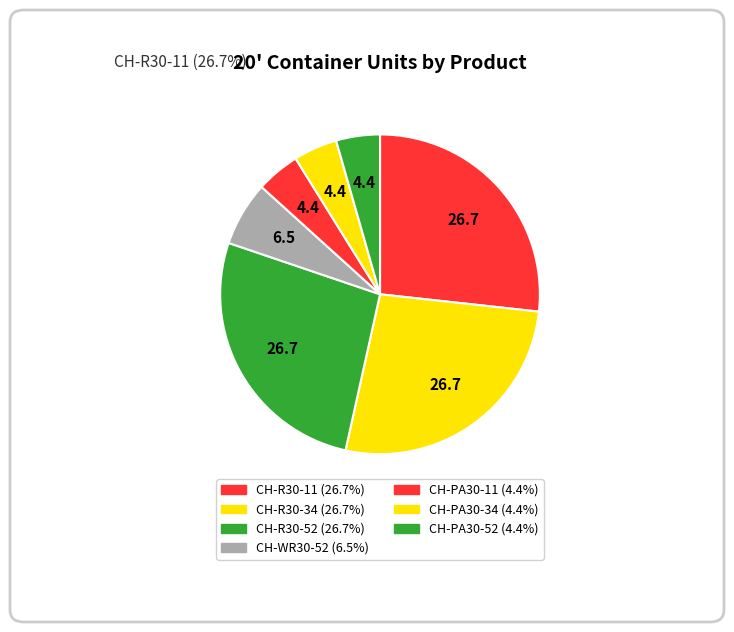

True or false: CH-PA30-34 accounts for 4% of the total.

True